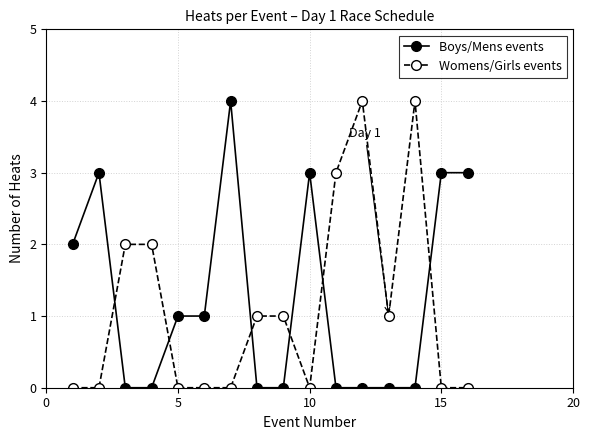

How many values in the Womens/Girls events series are below 1?

8